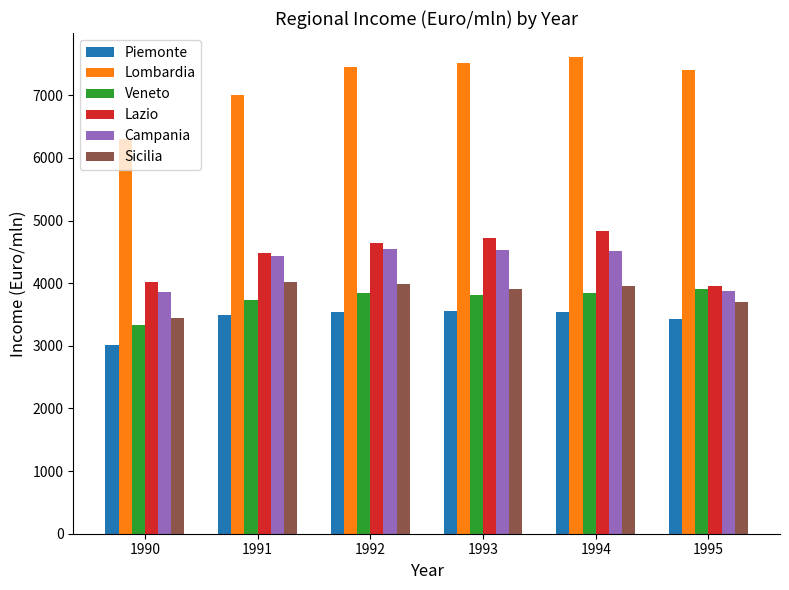

What is the value of the Piemonte bar at the 3rd from the left?

3546.0